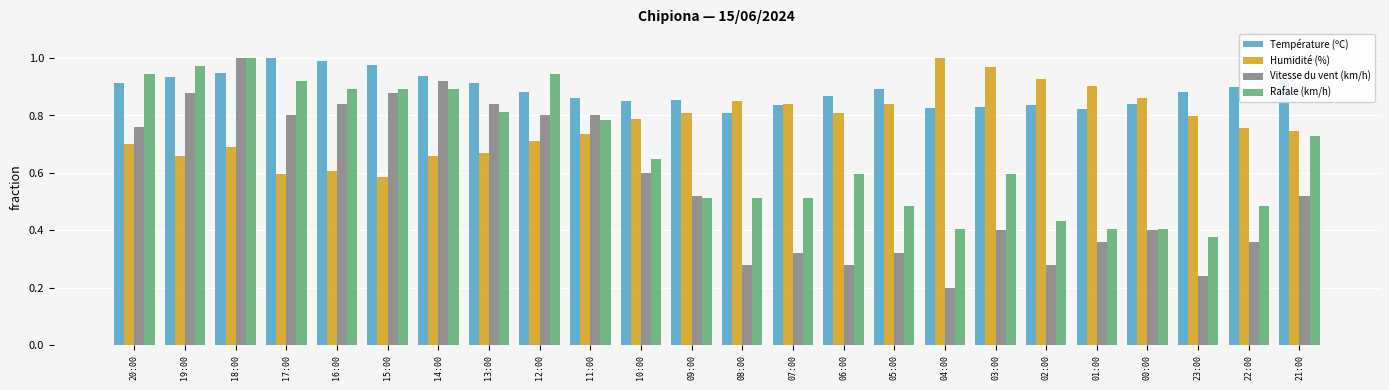

At which category is the sum across all series the highest?

18:00